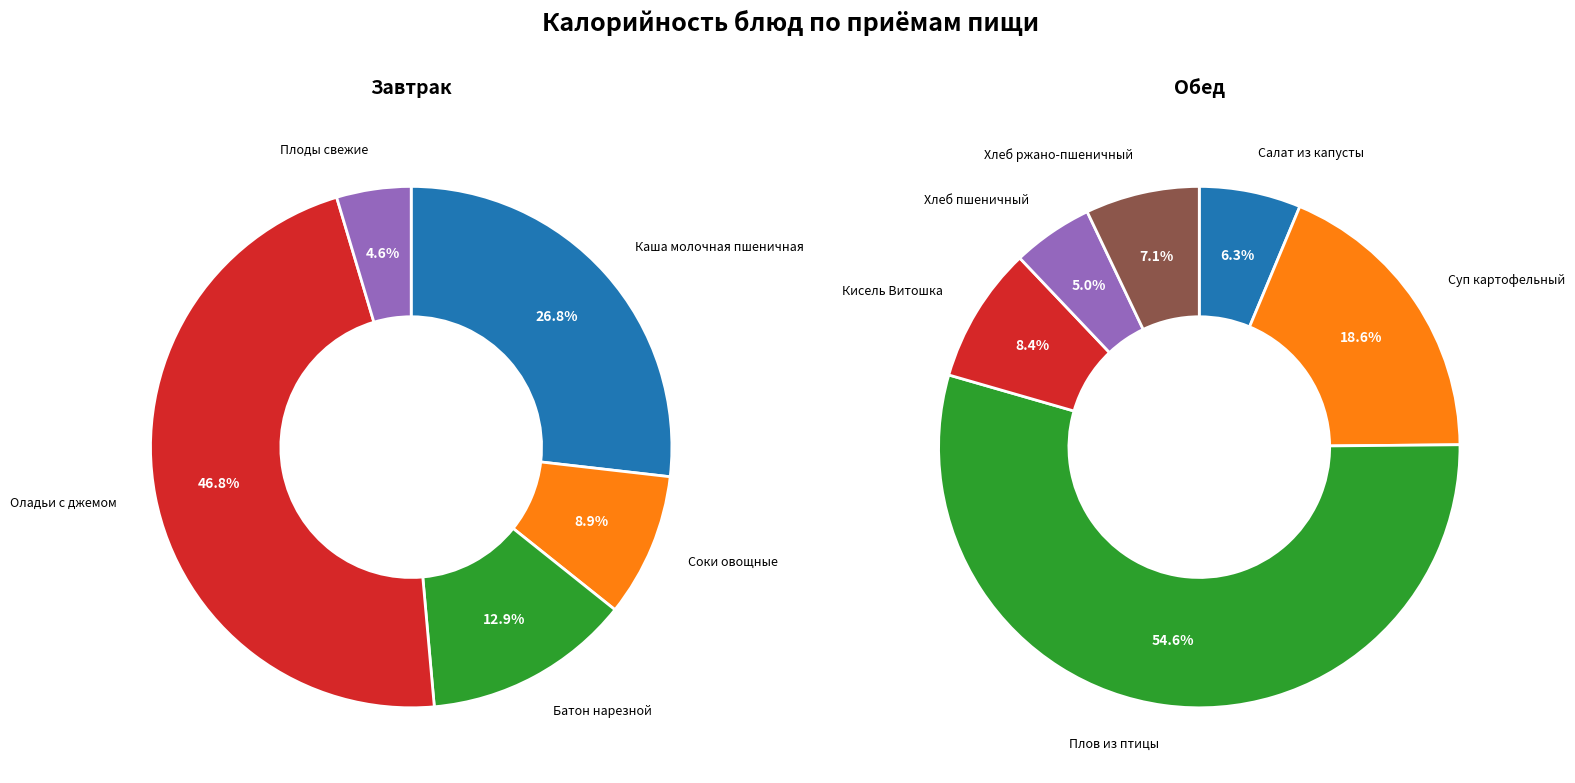

Is the sum of Салат из капусты and Соки овощные greater than half?

No